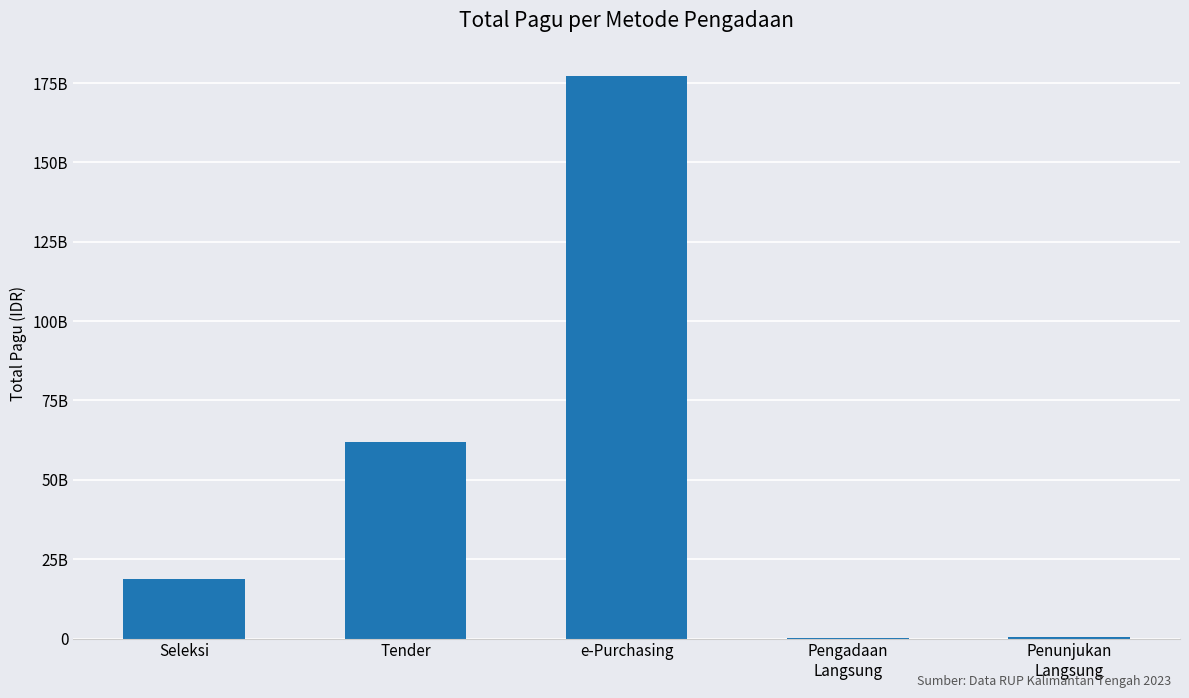

How many data points are above 18891964050?

2